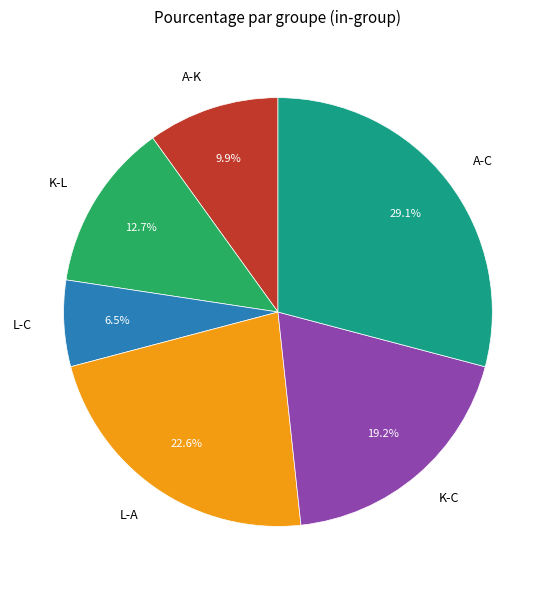

Which category has the smallest portion of the pie?

L-C